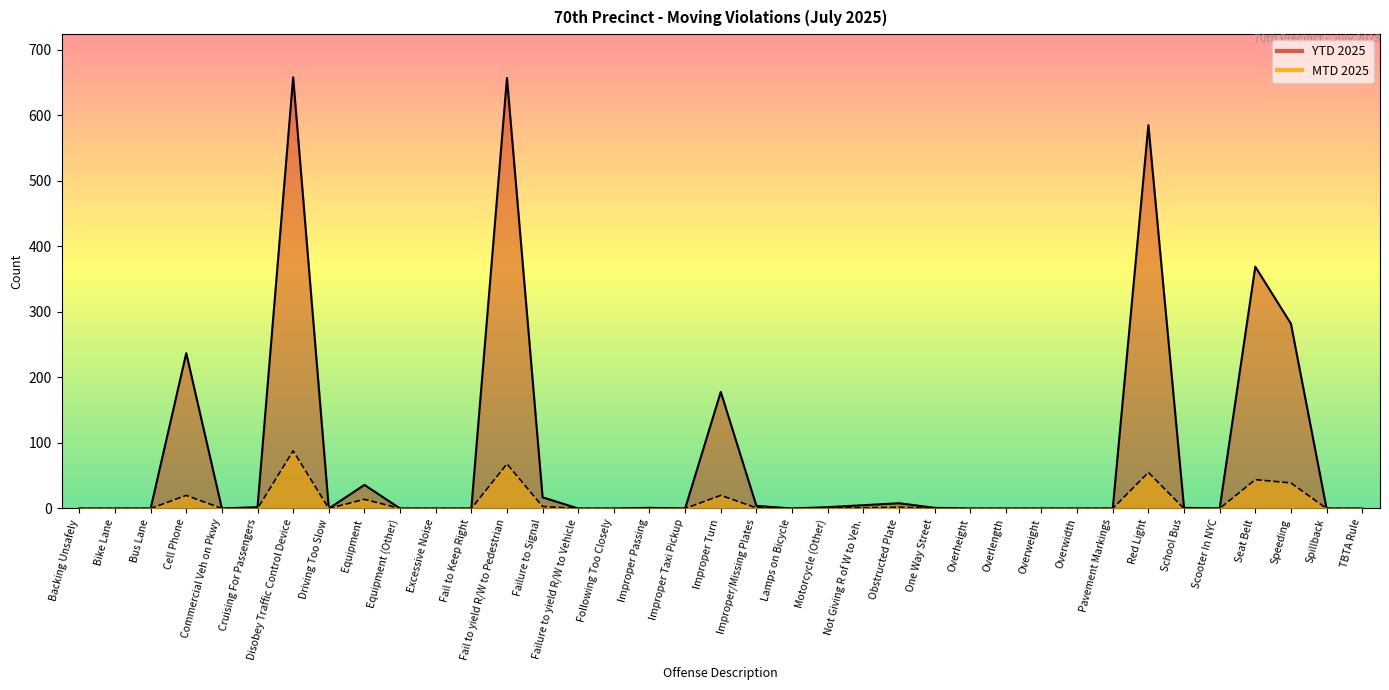

What is the value of the YTD 2025 point at the 20th from the left?

4